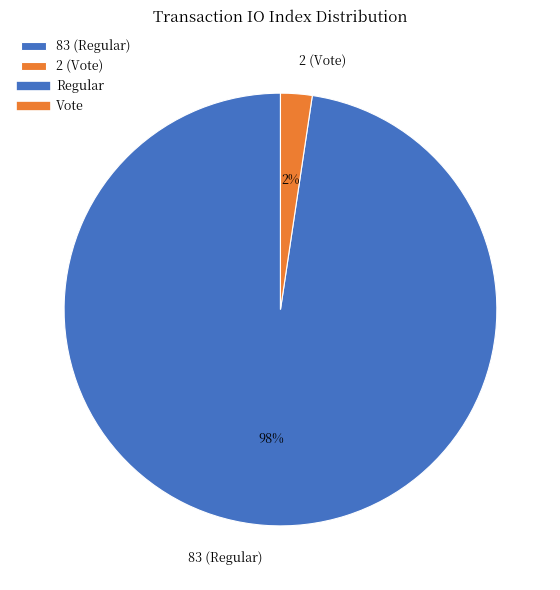

How many segments does this pie chart have?

2